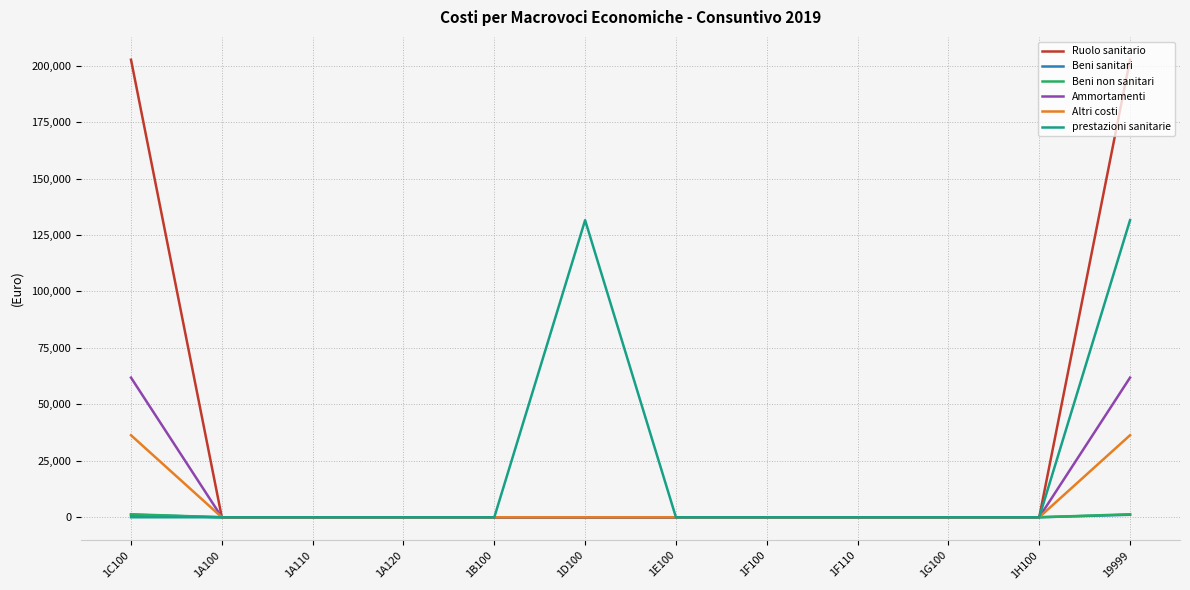

Reading left to right, extract all data points from this chart.

Ruolo sanitario: 1C100=202602.7	1A100=0.0	1A110=0.0	1A120=0.0	1B100=0.0	1D100=0.0	1E100=0.0	1F100=0.0	1F110=0.0	1G100=0.0	1H100=0.0	19999=202602.7
Beni sanitari: 1C100=1105.9	1A100=0.0	1A110=0.0	1A120=0.0	1B100=0.0	1D100=0.0	1E100=0.0	1F100=0.0	1F110=0.0	1G100=0.0	1H100=0.0	19999=1105.9
Beni non sanitari: 1C100=1329.6	1A100=0.0	1A110=0.0	1A120=0.0	1B100=0.0	1D100=0.0	1E100=0.0	1F100=0.0	1F110=0.0	1G100=0.0	1H100=0.0	19999=1329.6
Ammortamenti: 1C100=61846.0	1A100=0.0	1A110=0.0	1A120=0.0	1B100=0.0	1D100=0.0	1E100=0.0	1F100=0.0	1F110=0.0	1G100=0.0	1H100=0.0	19999=61846.0
Altri costi: 1C100=36329.1	1A100=0.0	1A110=0.0	1A120=0.0	1B100=0.0	1D100=0.0	1E100=0.0	1F100=0.0	1F110=0.0	1G100=0.0	1H100=0.0	19999=36329.1
prestazioni sanitarie: 1C100=0.0	1A100=0.0	1A110=0.0	1A120=0.0	1B100=0.0	1D100=131566.4	1E100=0.0	1F100=0.0	1F110=0.0	1G100=0.0	1H100=0.0	19999=131566.4